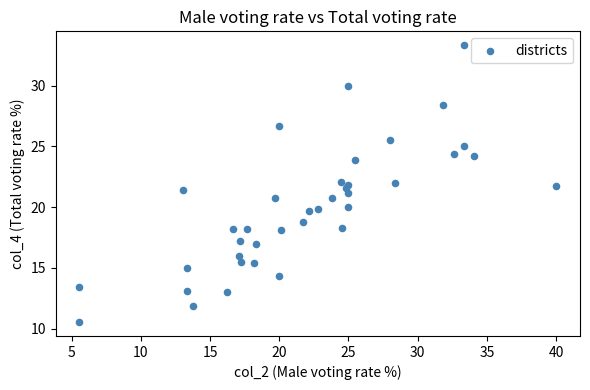

What is the range of X values (max minus min)?

34.4